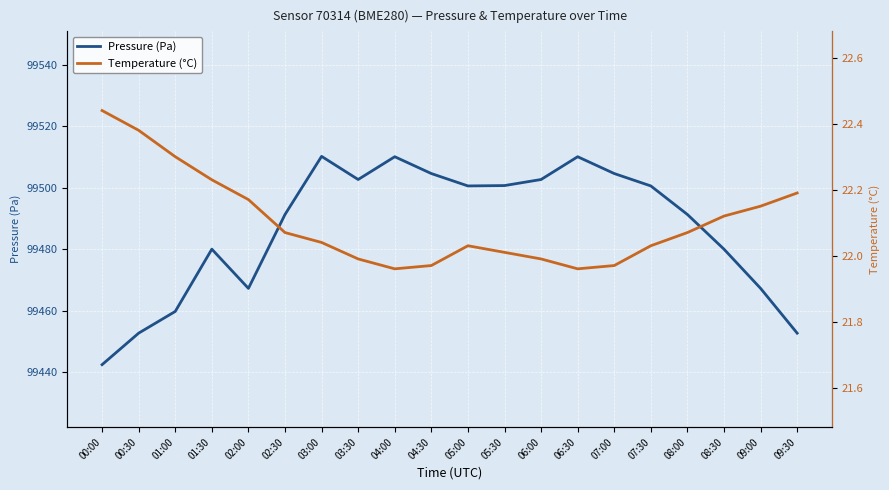

At which category is the sum across all series the highest?

03:00